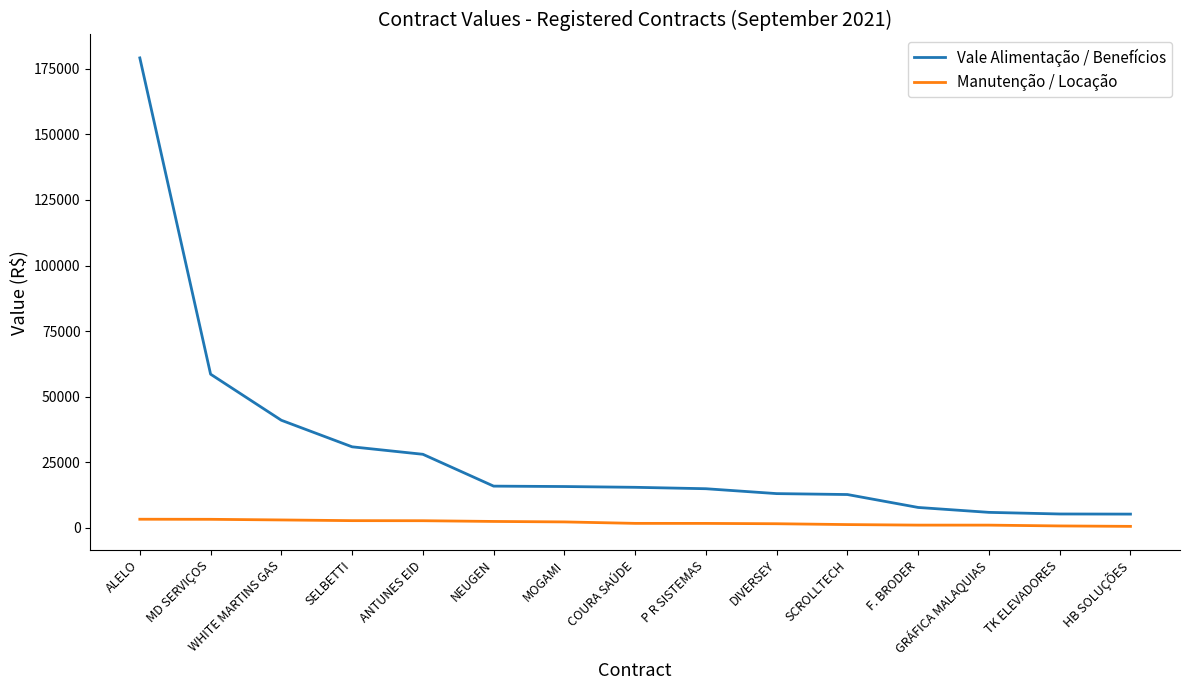

What is the maximum value shown in the chart?

179085